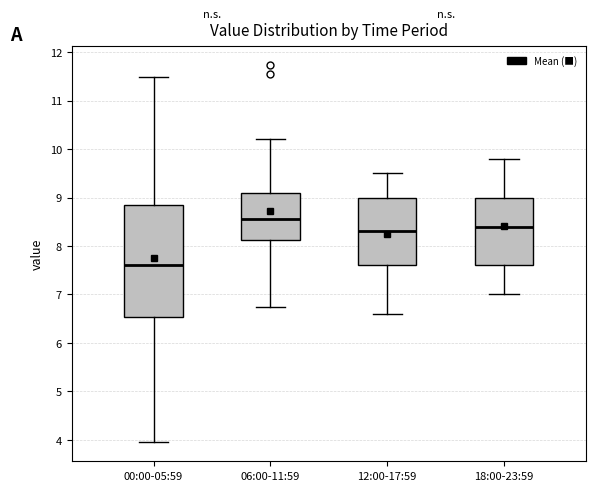

Reading left to right, transcribe this box plot: for each box, give where its median line is, the range the box spans, and where its two whiskers end, as read against the y-axis. The values are not printed on the chart, so give them approximately, as read against the axis.

00:00-05:59: median 7.6, box 6.5 to 8.9, whiskers 4.0 to 11.5
06:00-11:59: median 8.6, box 8.1 to 9.1, whiskers 6.8 to 10.2
12:00-17:59: median 8.3, box 7.6 to 9.0, whiskers 6.6 to 9.5
18:00-23:59: median 8.4, box 7.6 to 9.0, whiskers 7.0 to 9.8